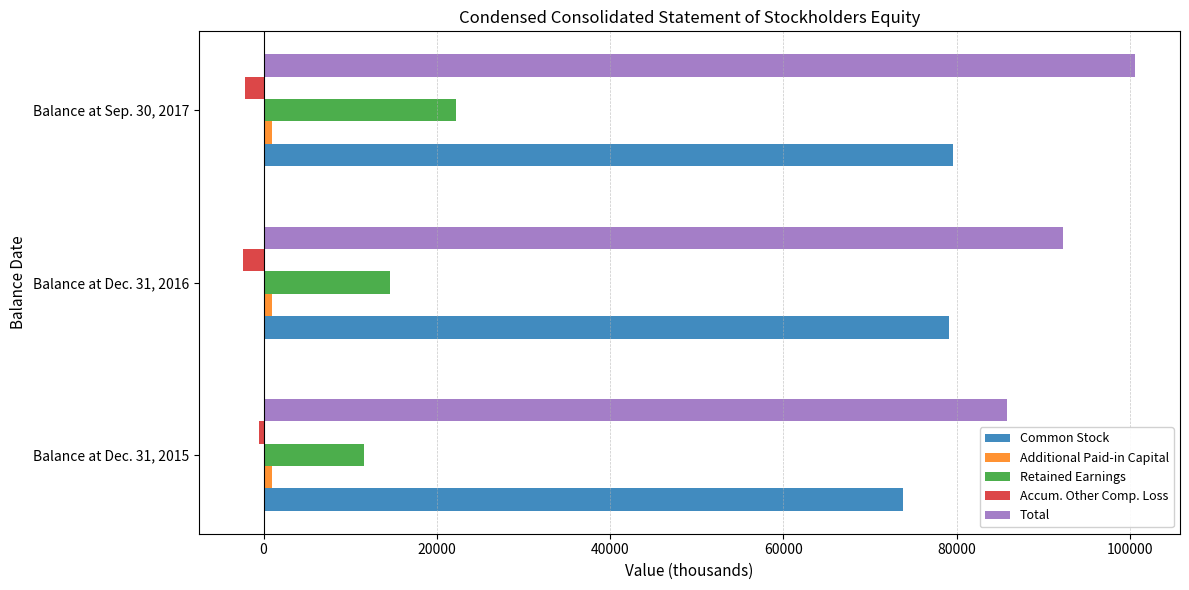

Which series has the largest total across all categories?

Total